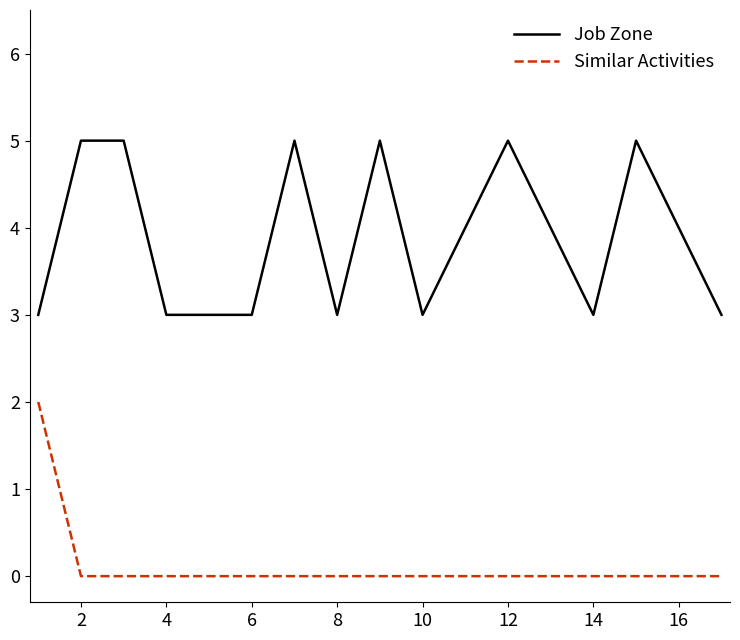

Does the chart have visible grid lines?

No